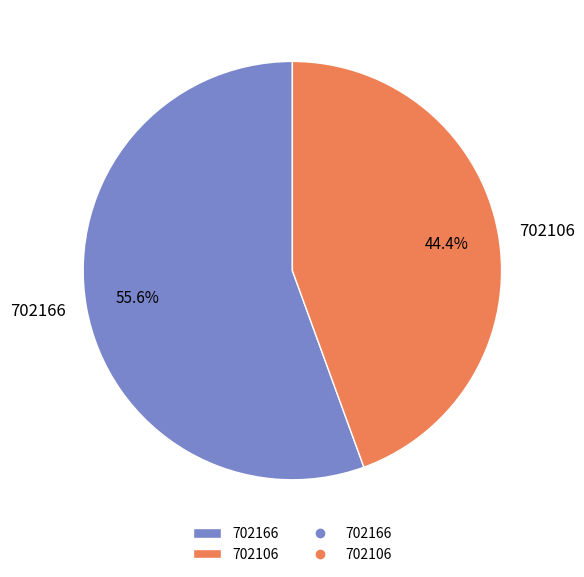

Count the number of slices in the pie.

2